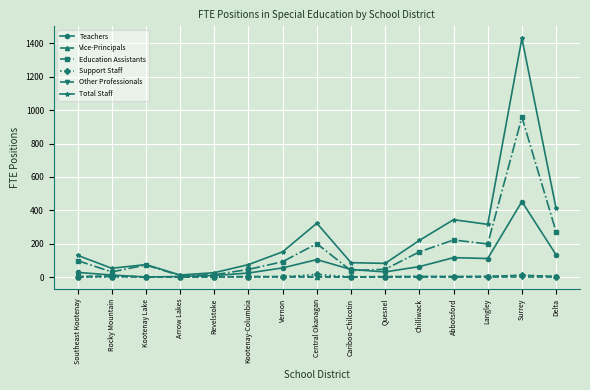

At which label does Teachers reach its peak?

Surrey